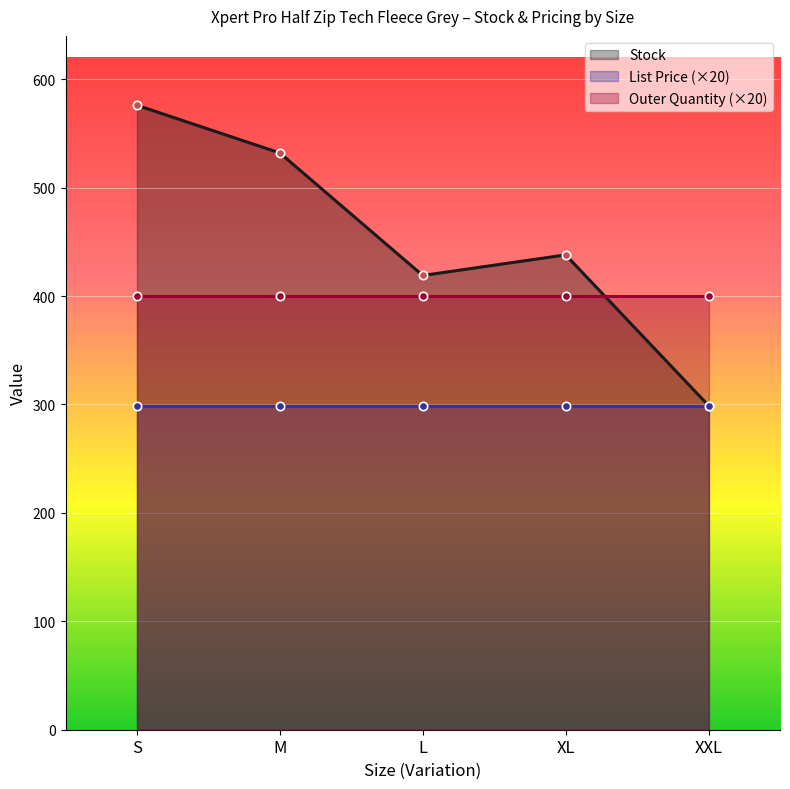

Reading left to right, extract all data points from this chart.

Stock: S=576.0	M=532.0	L=419.0	XL=438.0	XXL=299.0
List Price: S=14.9	M=14.9	L=14.9	XL=14.9	XXL=14.9
Outer Quantity: S=20.0	M=20.0	L=20.0	XL=20.0	XXL=20.0